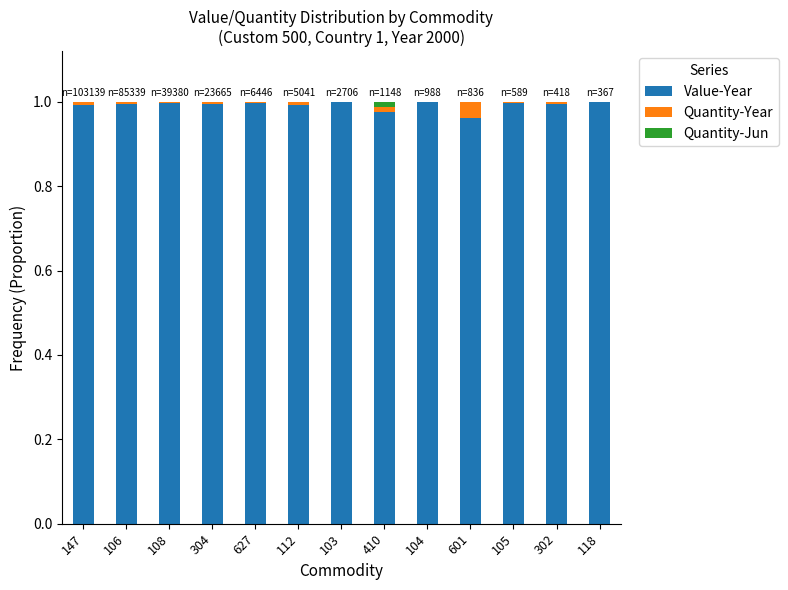

Is it true that Value-Year equals 1.0 at 627?

True